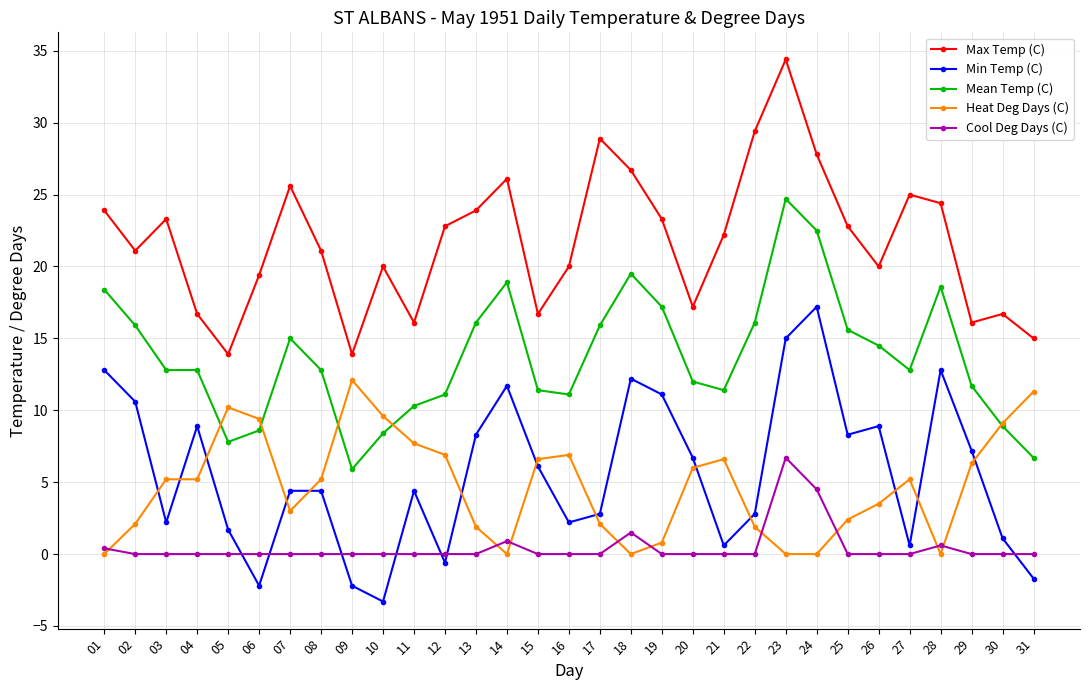

True or false: Max Temp (C) has more than 0 interior local peaks.

True